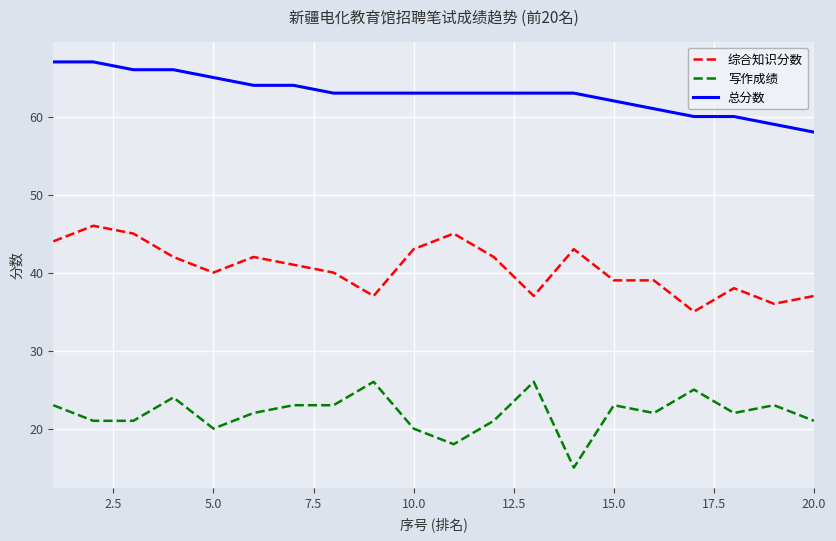

What is the difference between the second highest and minimum values in the 写作成绩 series?

11